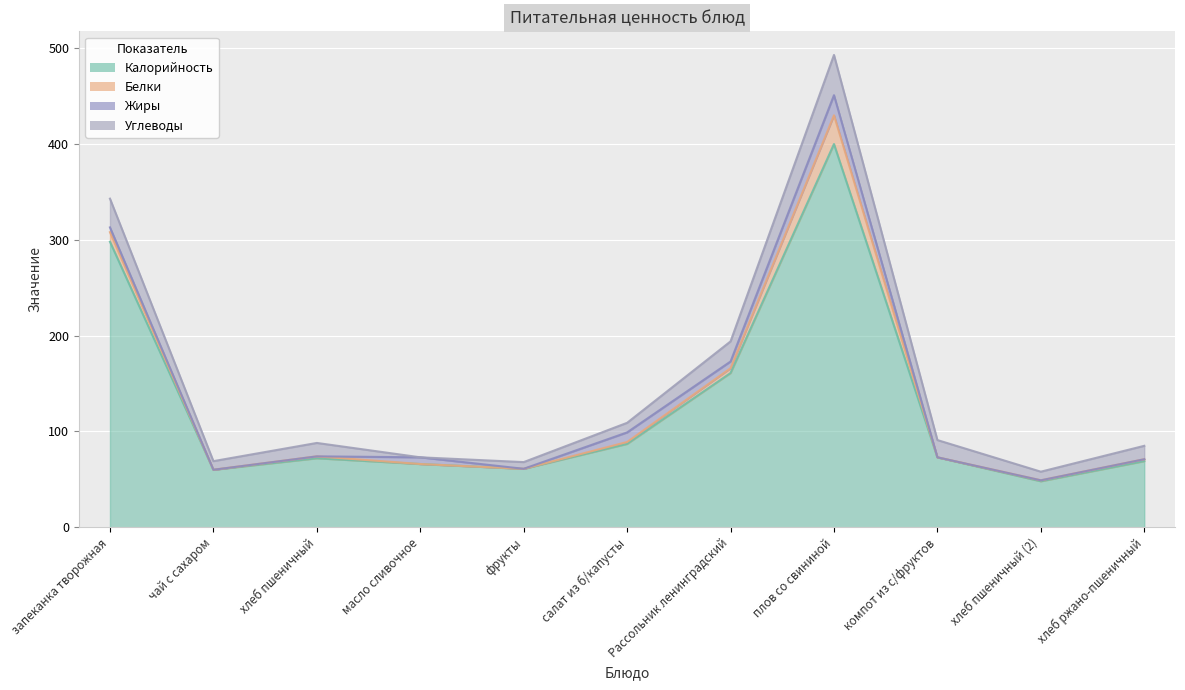

What is the highest value of the Калорийность series?

400